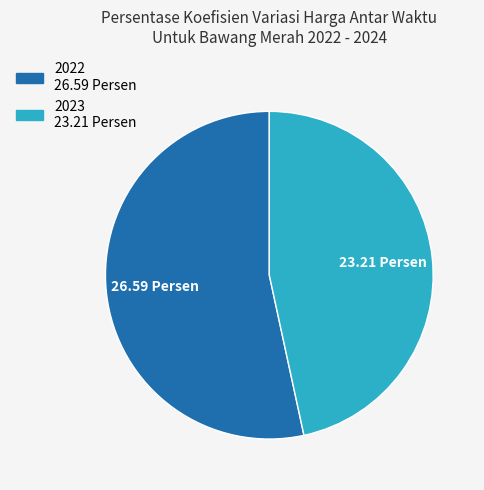

Do 2023 and 2022 together represent more than half of the pie?

Yes